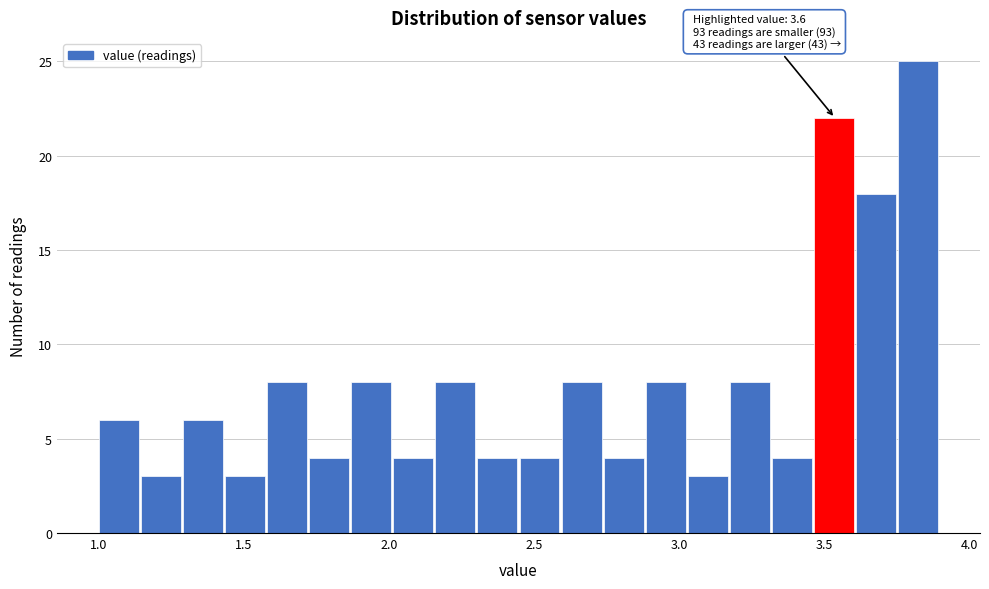

Read against the x-axis, roughly where is the centre of the tallest bar?

3.80